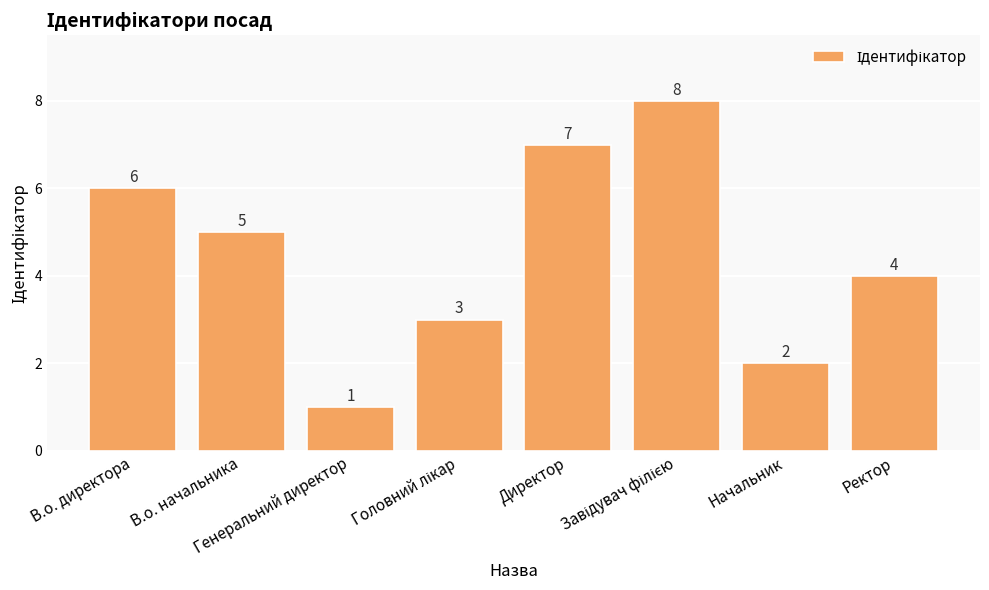

Does the chart contain stacked bars?

No